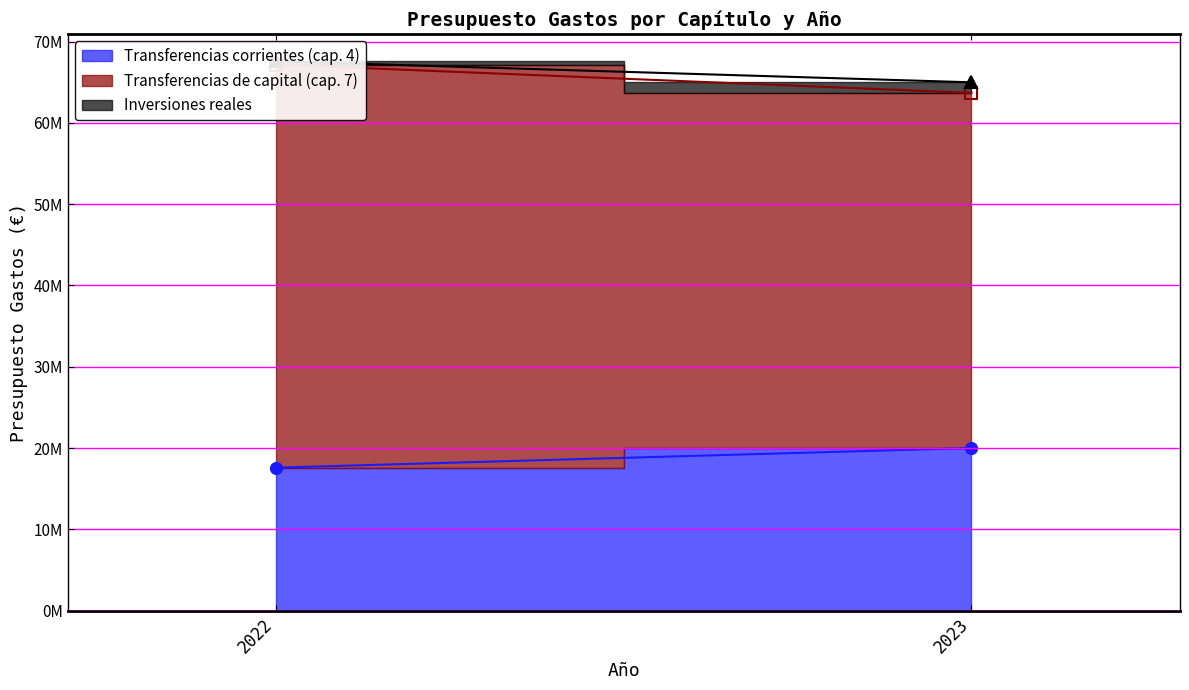

Which series changed the most between 2022 and 2023?

Transferencias de capital (cap. 7)